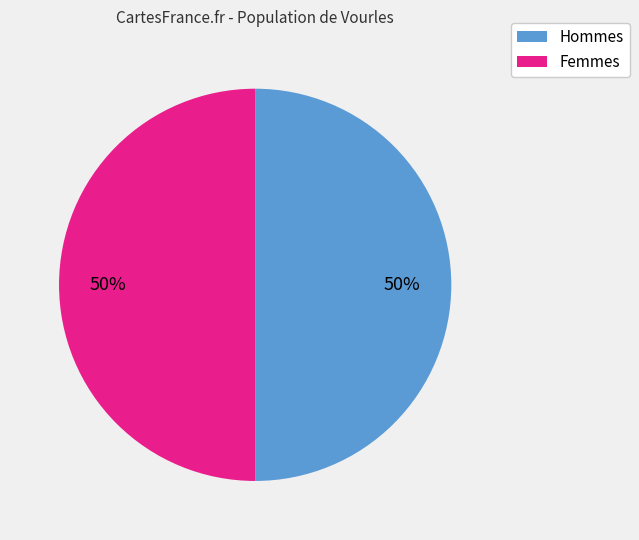

To the nearest percent, what is the average slice percentage?

50%